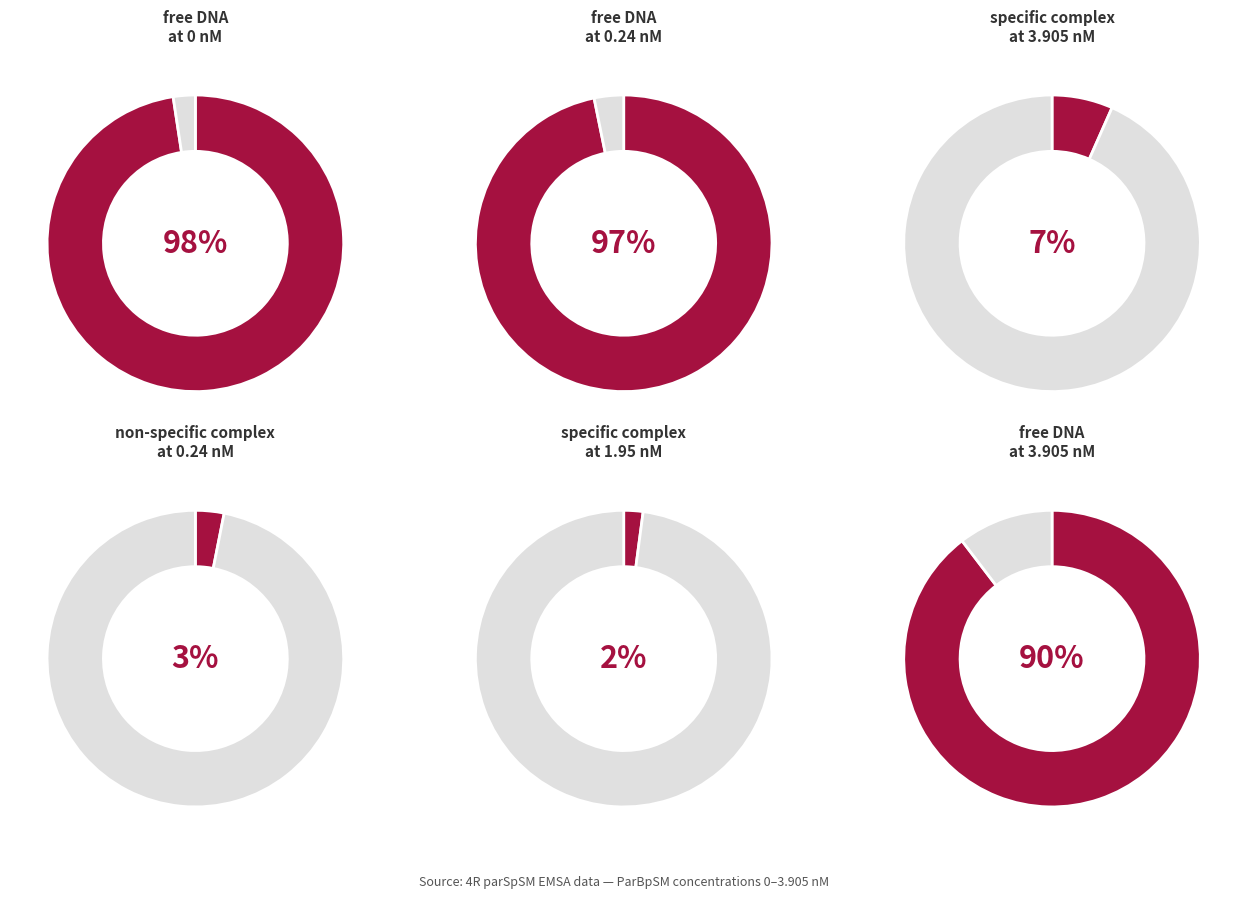

Which has a higher value, 0.24 nM or 3.905 nM?

0.24 nM